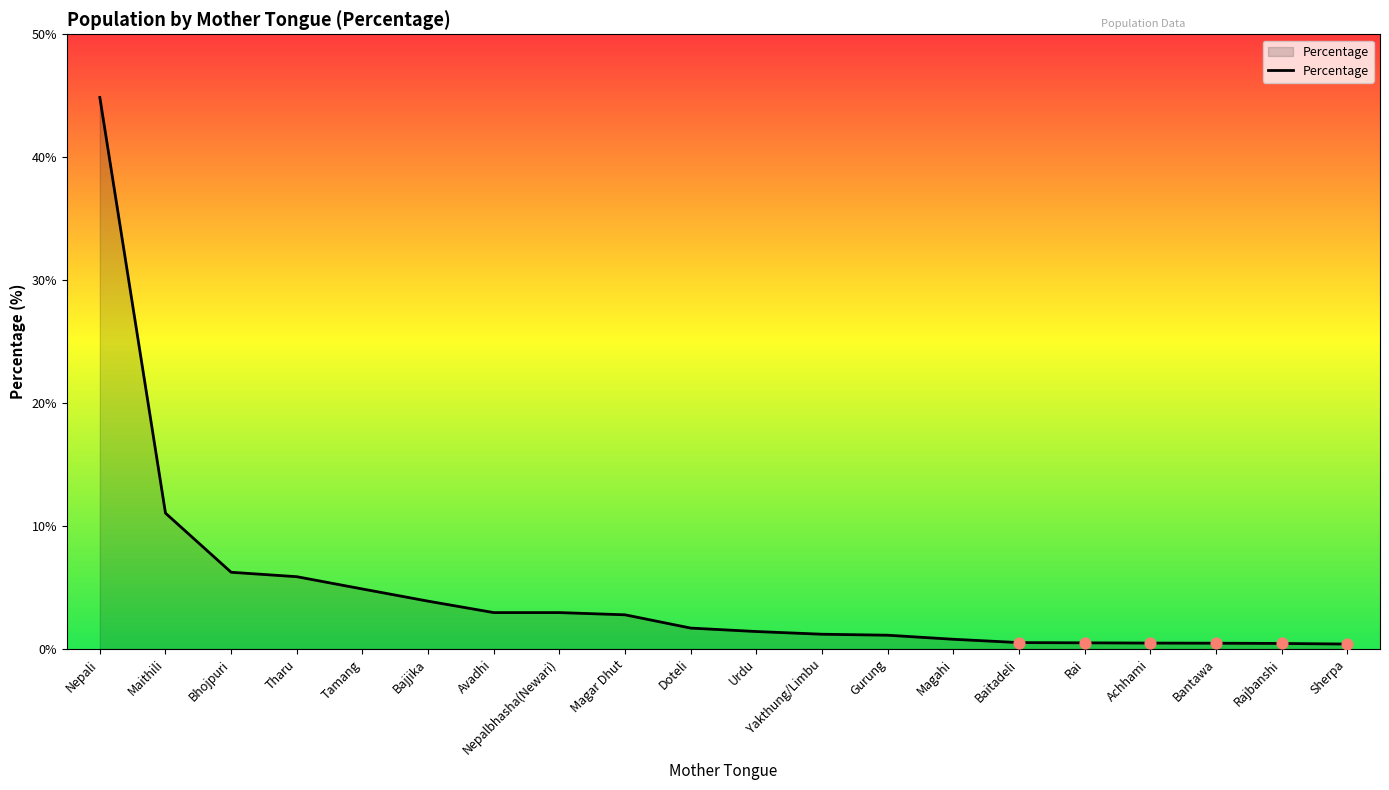

Between Magar Dhut and Yakthung/Limbu, which is larger?

Magar Dhut